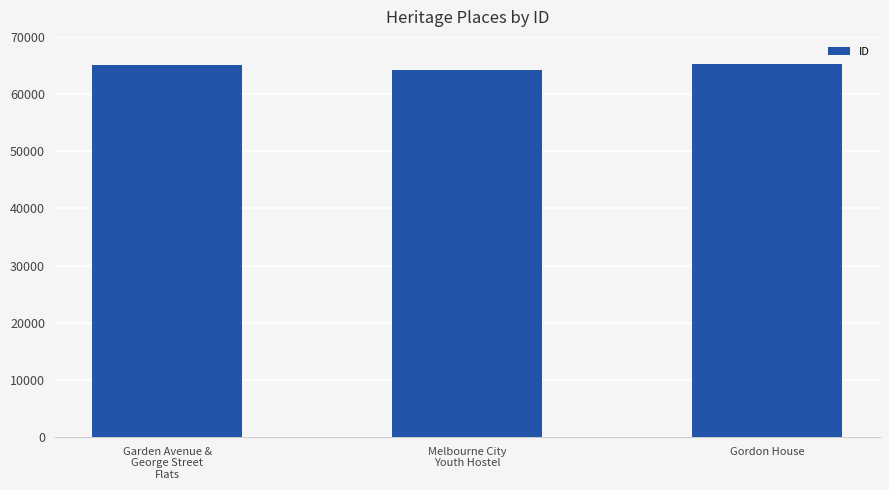

What is the average value?

64845